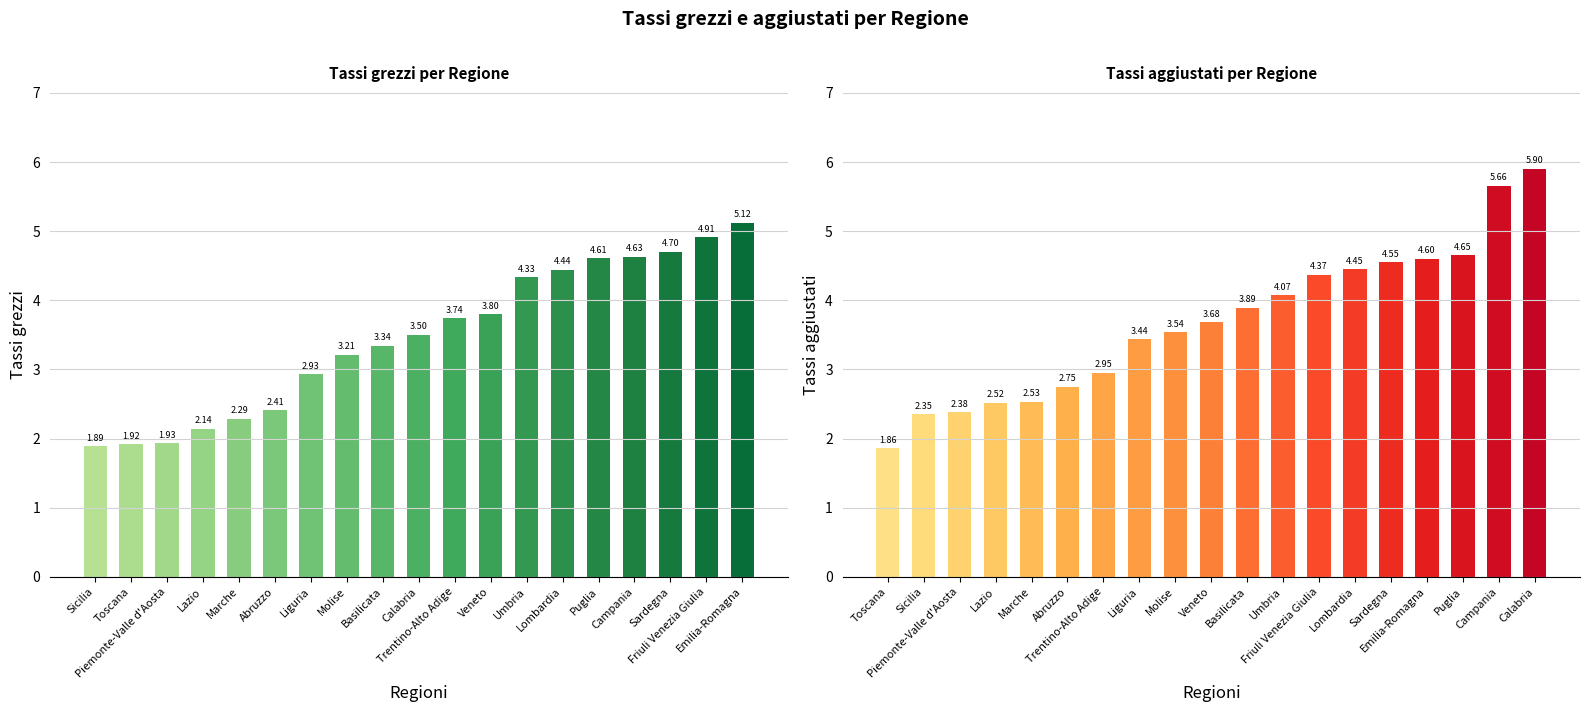

Is the value of Tassi grezzi at Liguria greater than the value of Tassi aggiustati at Emilia-Romagna?

No